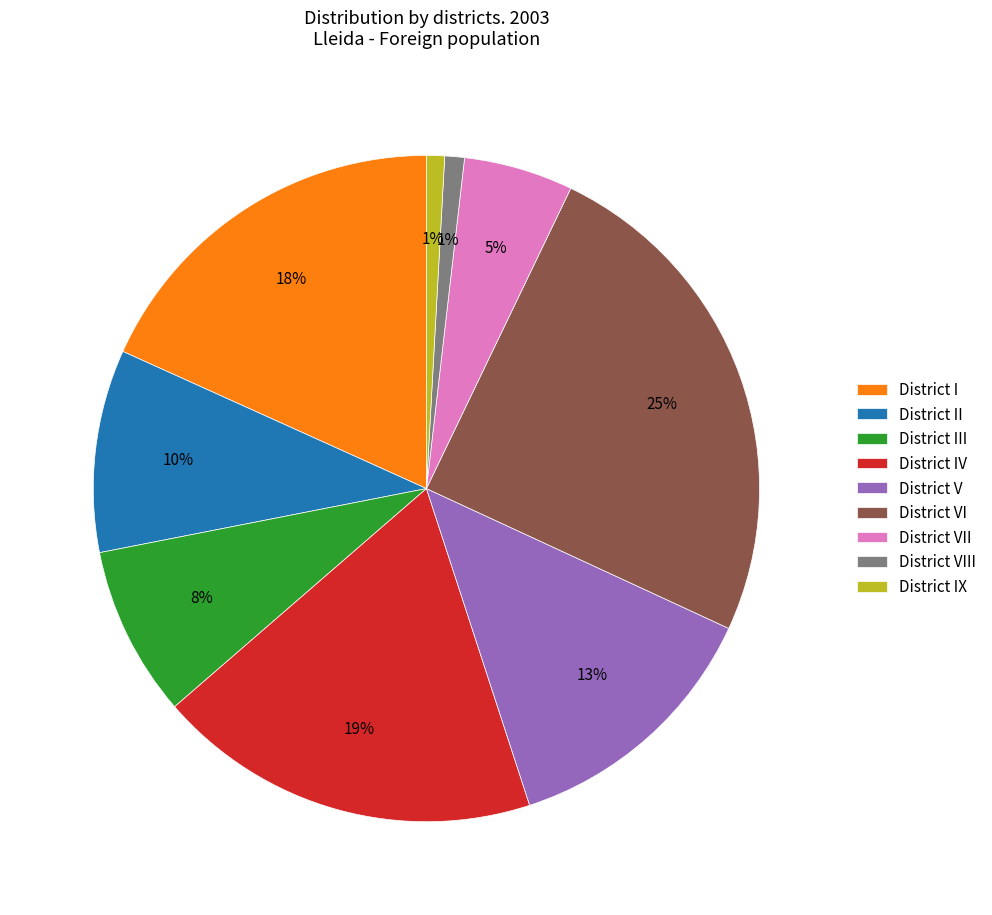

True or false: District I accounts for 10% of the total.

False